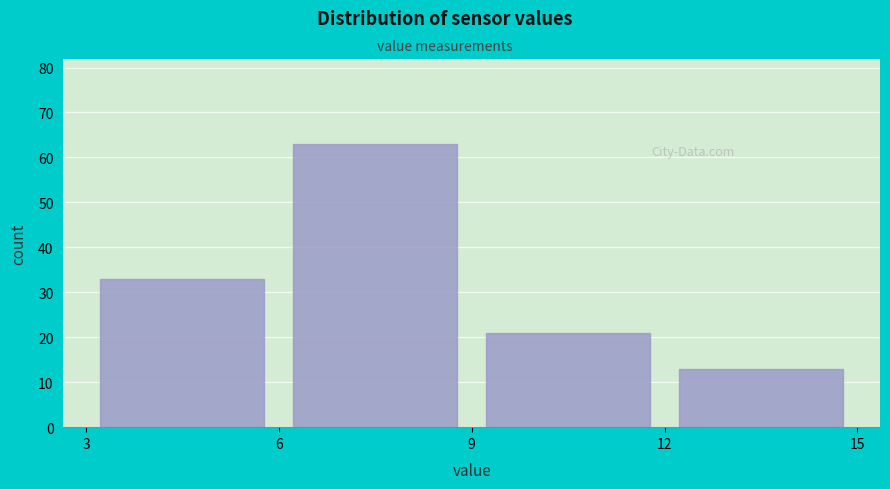

Reading left to right, transcribe this chart: for each bar, give the range it covers on the x-axis and its height. The values are not printed on the chart, so give them approximately, as read against the axis.

3 to 6: 33
6 to 9: 63
9 to 12: 21
12 to 15: 13